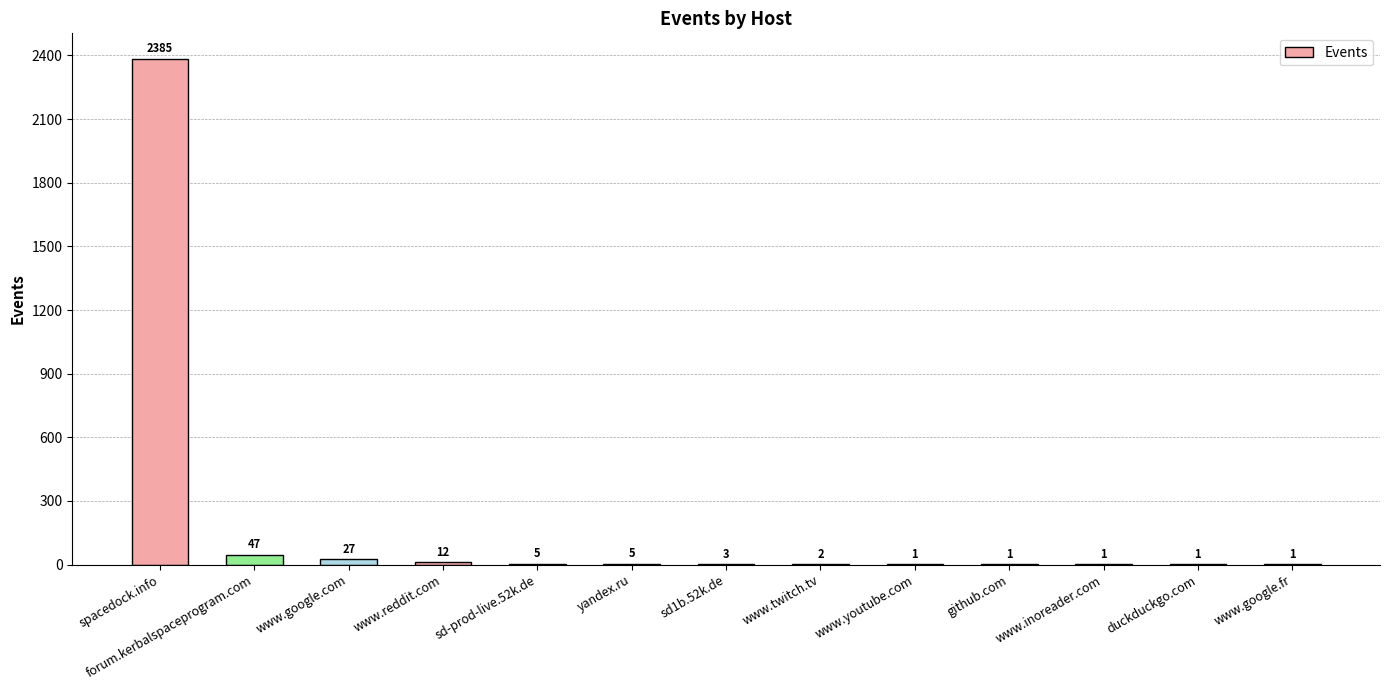

Approximately how many times larger is the value at github.com compared to www.reddit.com?

0.1